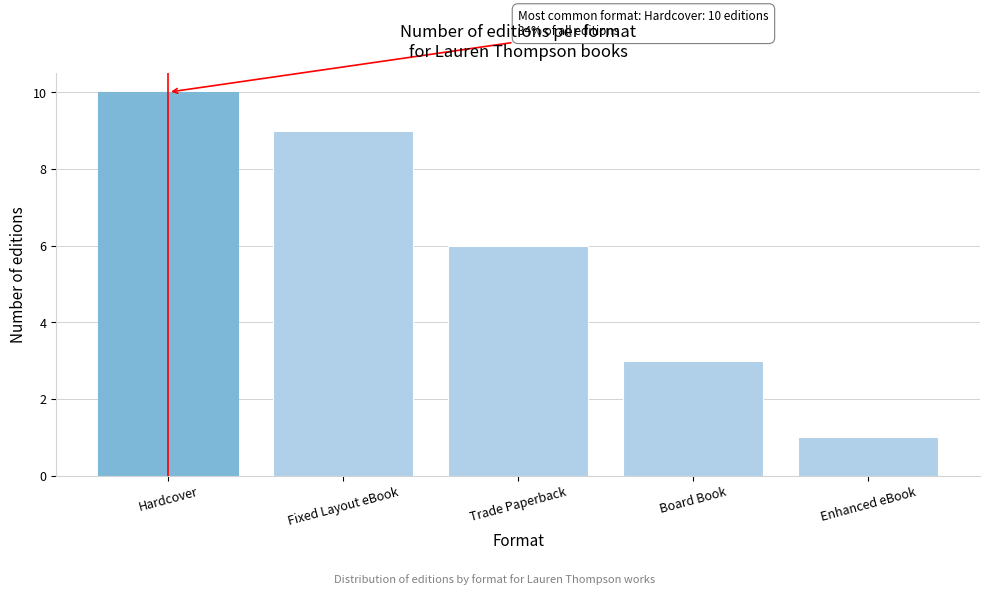

Reading right to left, extract all data points from this chart.

1	3	6	9	10